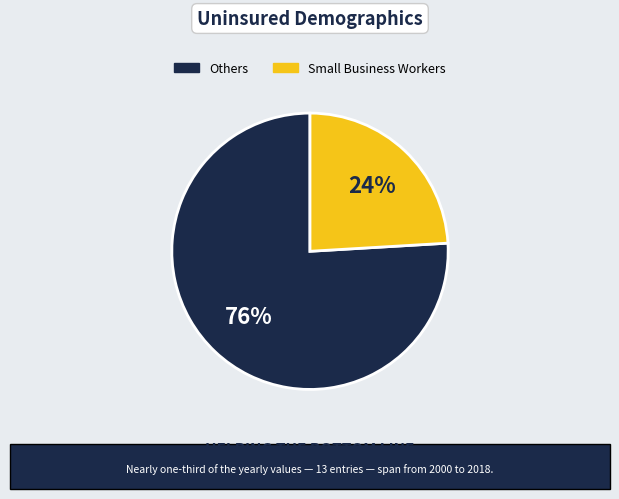

How many segments does this pie chart have?

2